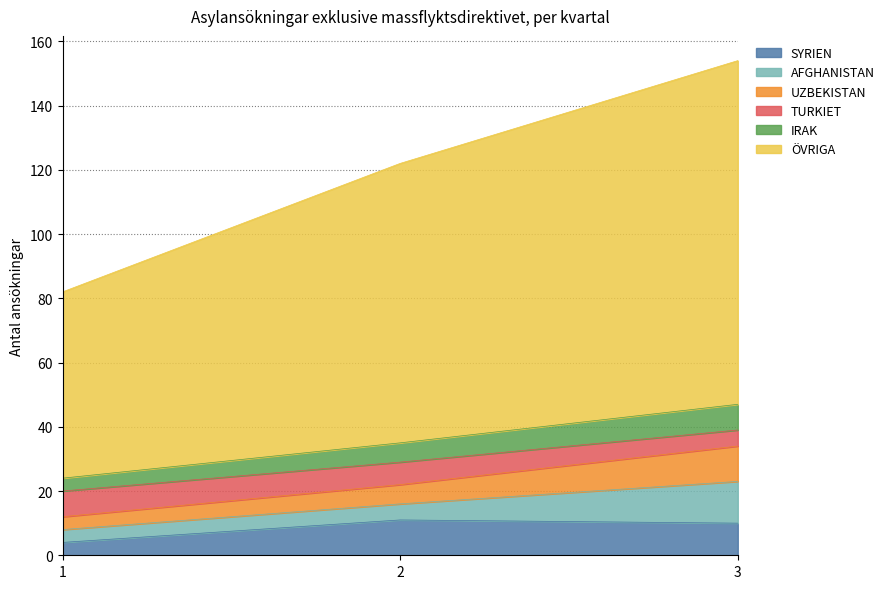

At how many categories does at least one series exceed 115?

2